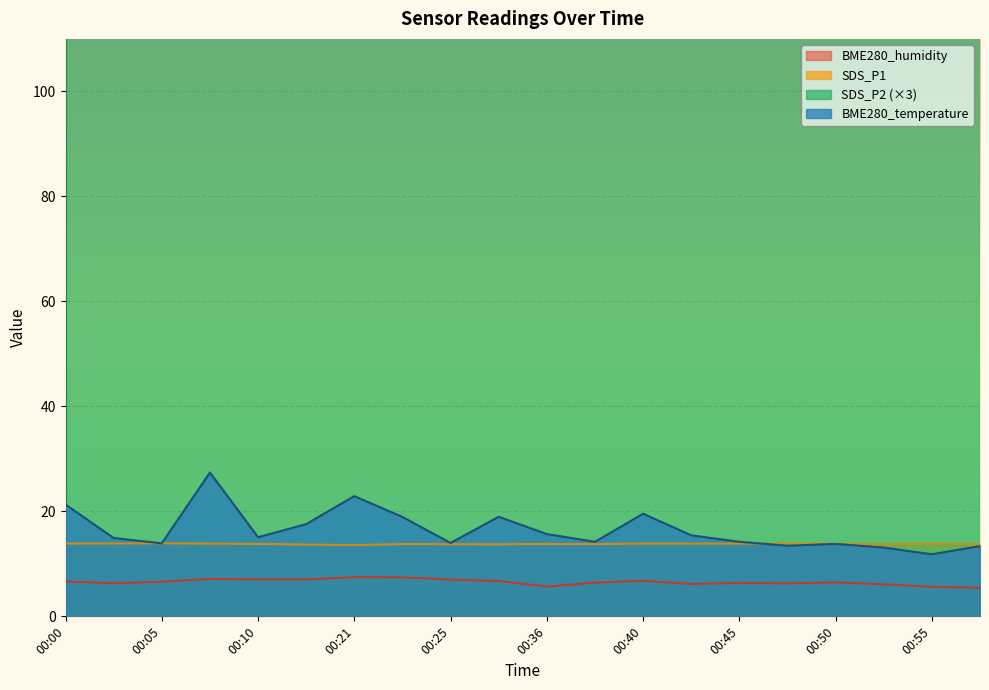

How many times do BME280_temperature and SDS_P1 cross each other?

3